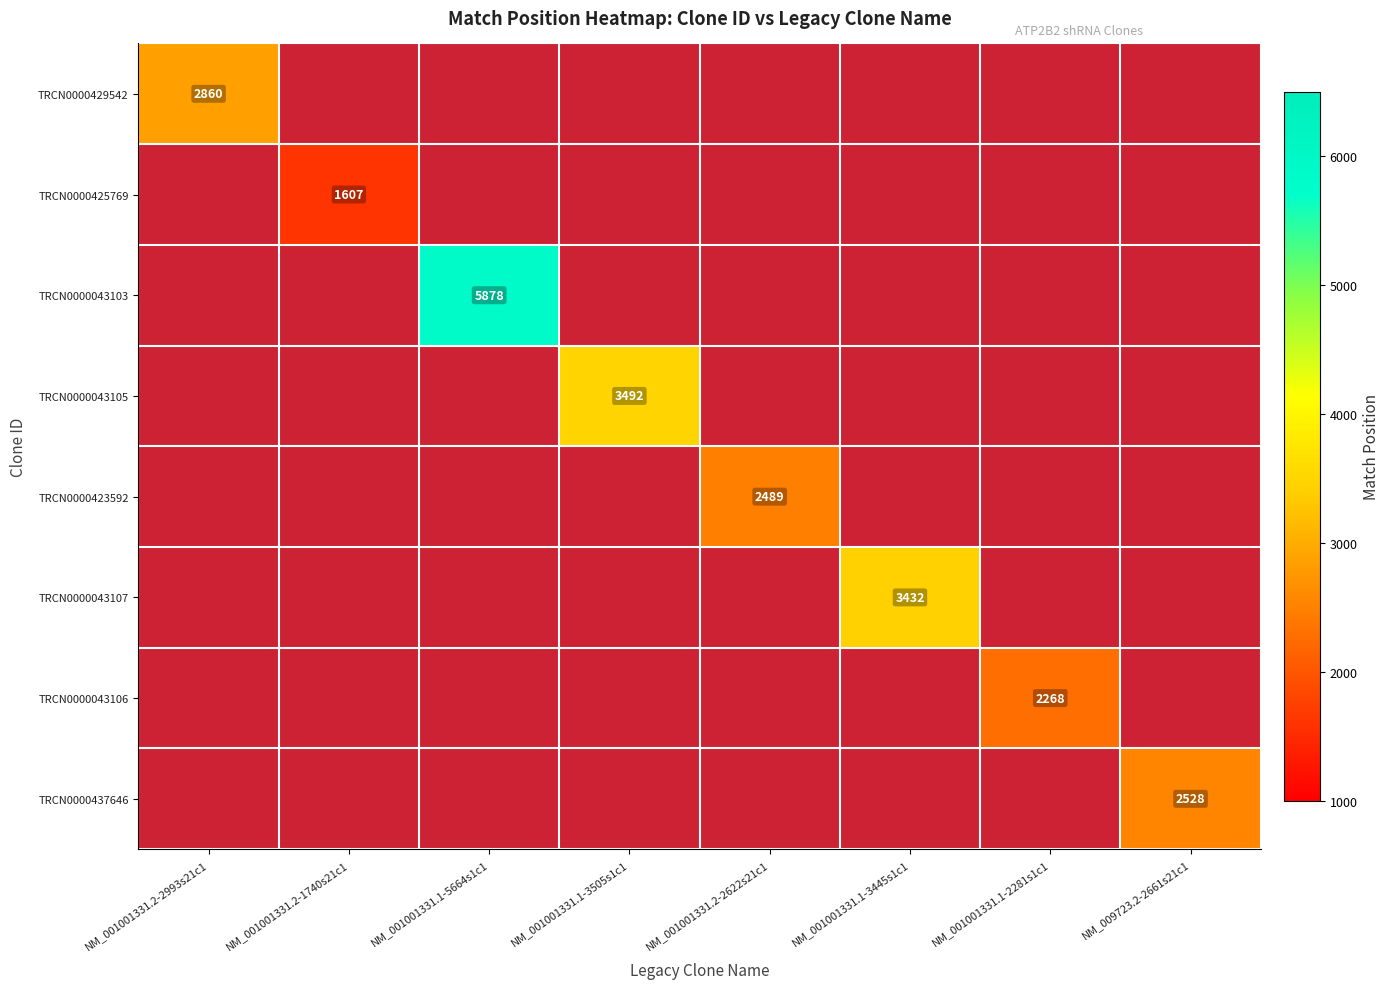

At how many categories does at least one series exceed 3993?

1